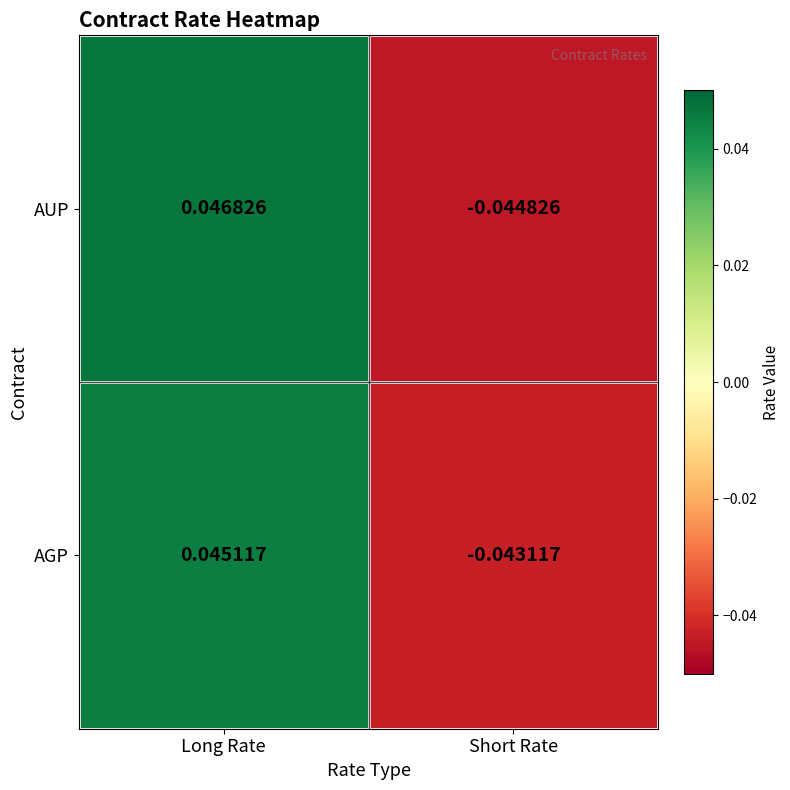

Count the number of categories in the chart.

2